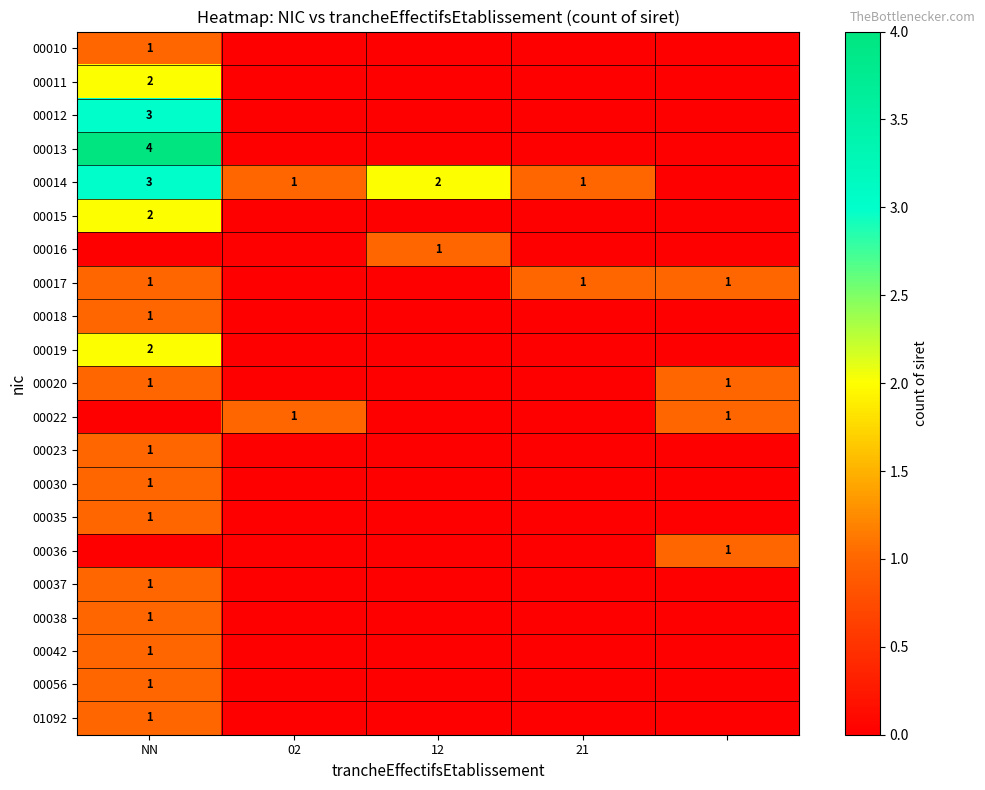

At which category is the sum across all series the highest?

NN